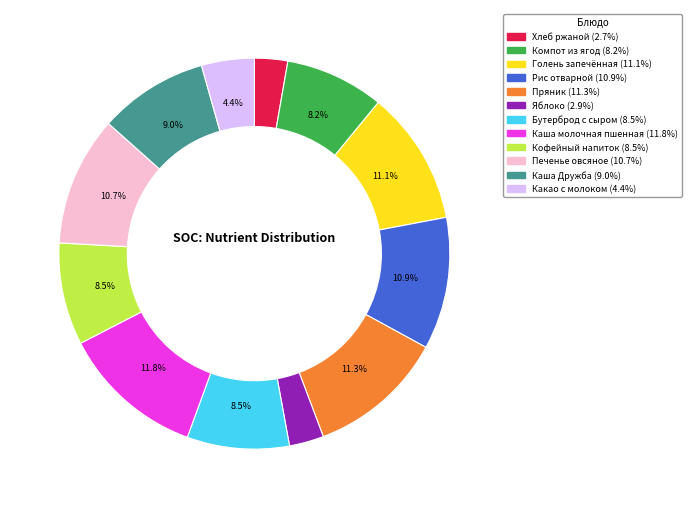

True or false: Хлеб ржаной accounts for 3% of the total.

True